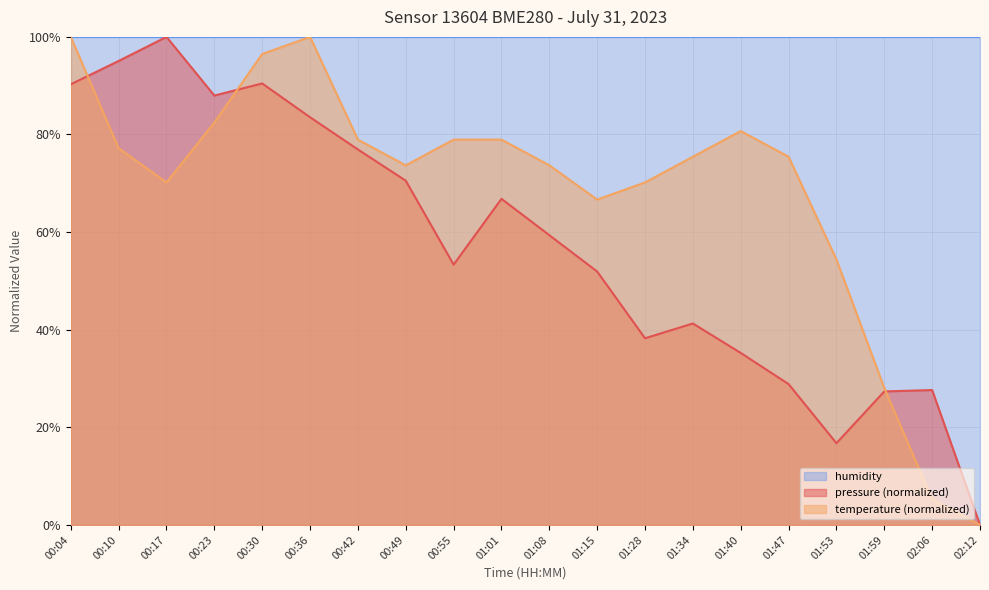

At which category does temperature reach its first local peak?

00:36